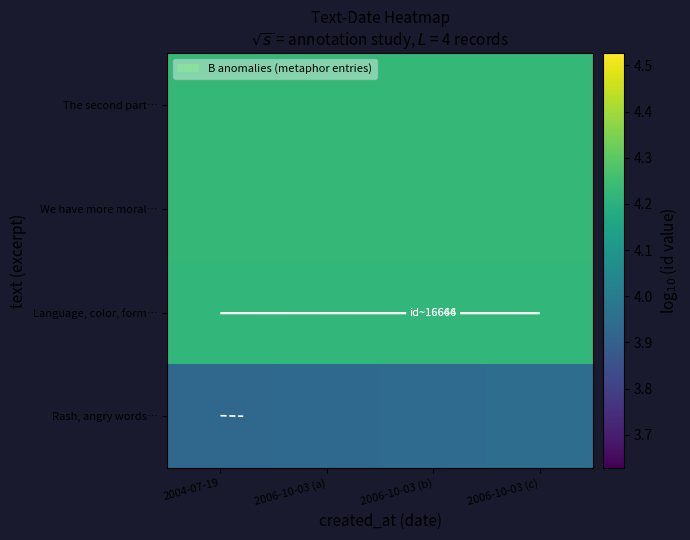

What is the difference between the highest and lowest values at 2006-10-03 (b)?

0.3